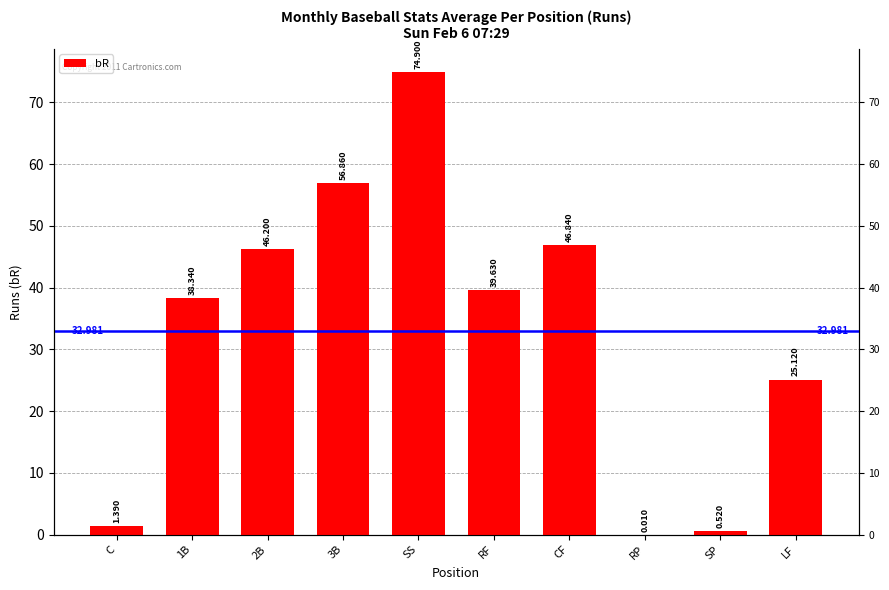

Rank the categories by value from highest to lowest.

SS, 3B, CF, 2B, RF, 1B, LF, C, SP, RP